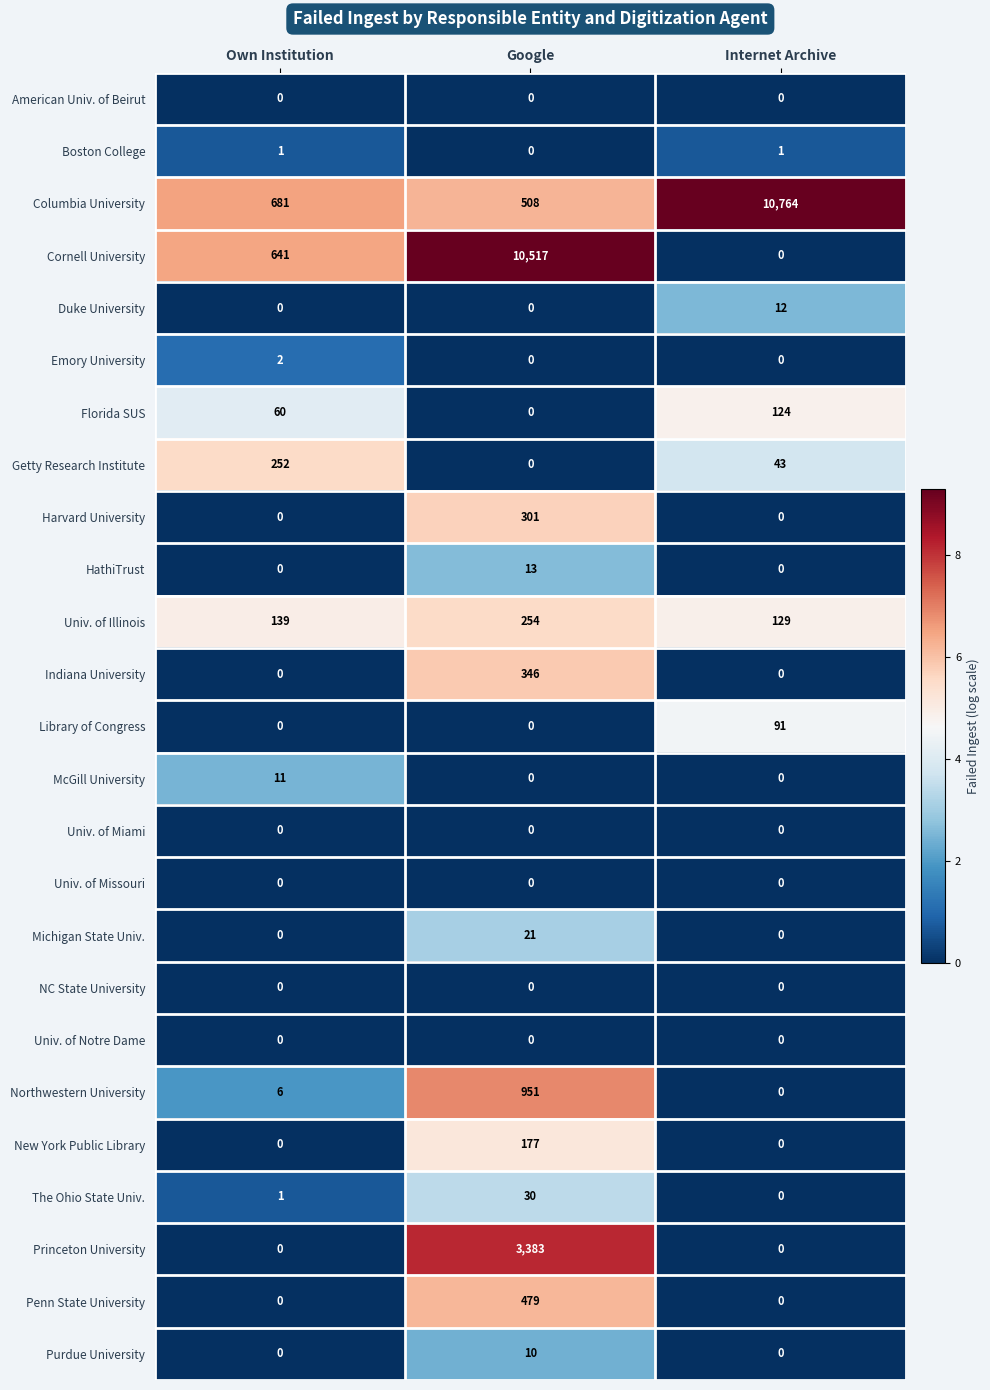

How many distinct data groups are displayed?

25